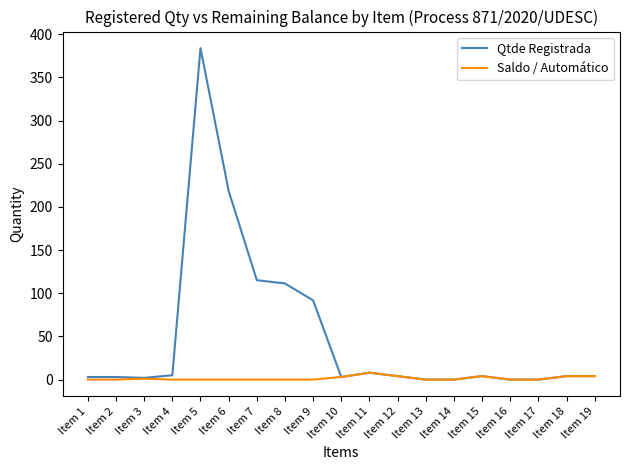

List the series in order of their peak value, highest first.

Qtde Registrada, Saldo / Automático